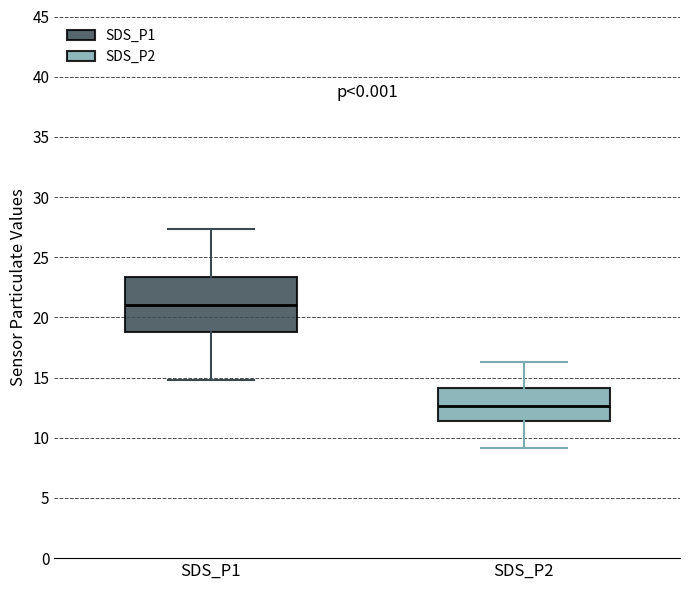

Reading left to right, read every box against the y-axis: the position of its median line, the range the box covers, and the ends of its whiskers. The values are not printed on the chart, so give them approximately, as read against the axis.

SDS_P1: median 21.0, box 19.0 to 23.5, whiskers 15.0 to 27.5
SDS_P2: median 12.5, box 11.5 to 14.0, whiskers 9.0 to 16.5